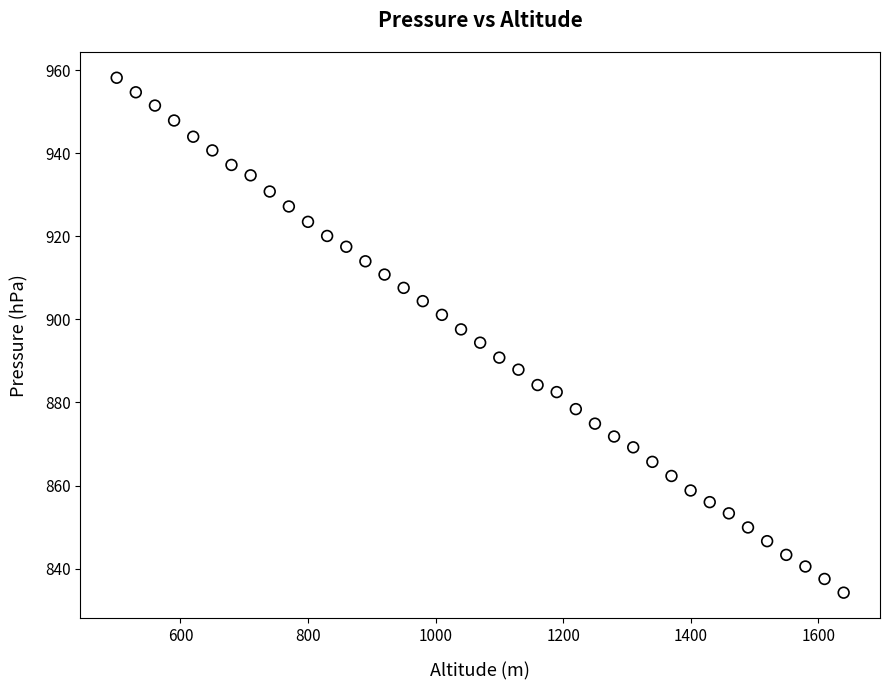

What is the range of X values (max minus min)?

1140.0